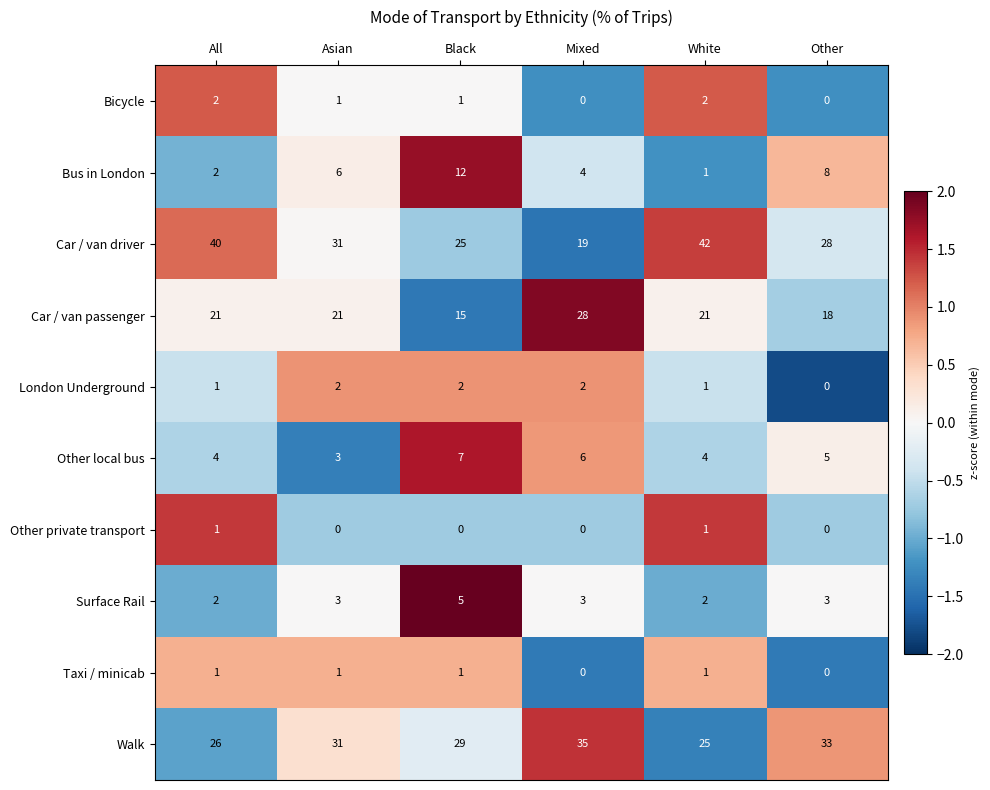

Which label corresponds to the largest value in the chart?

White